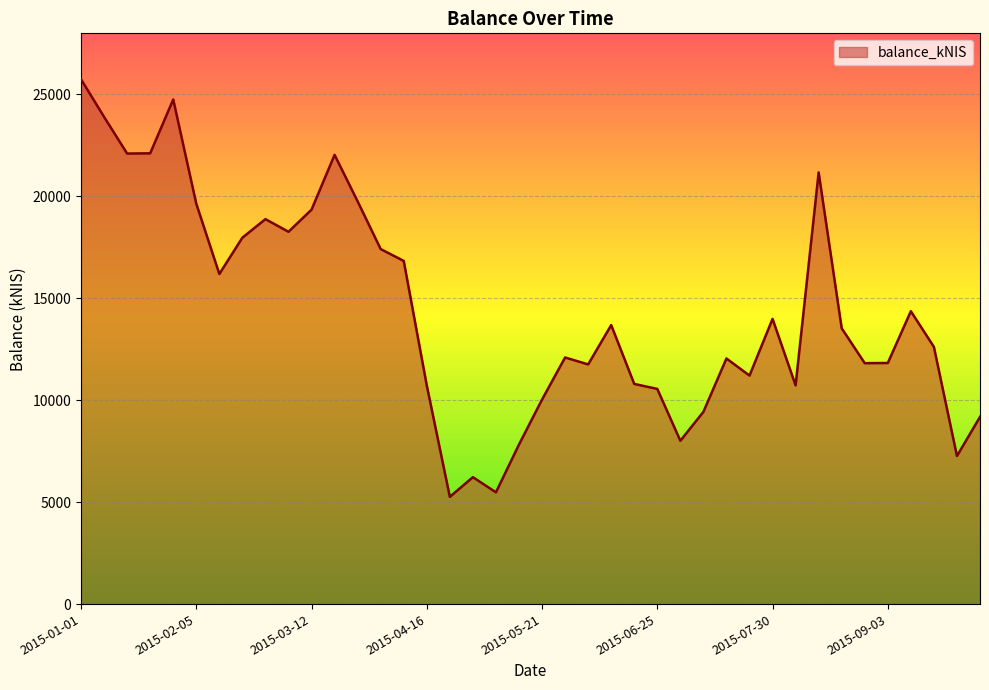

What is the difference between the maximum and minimum values?

20483.8